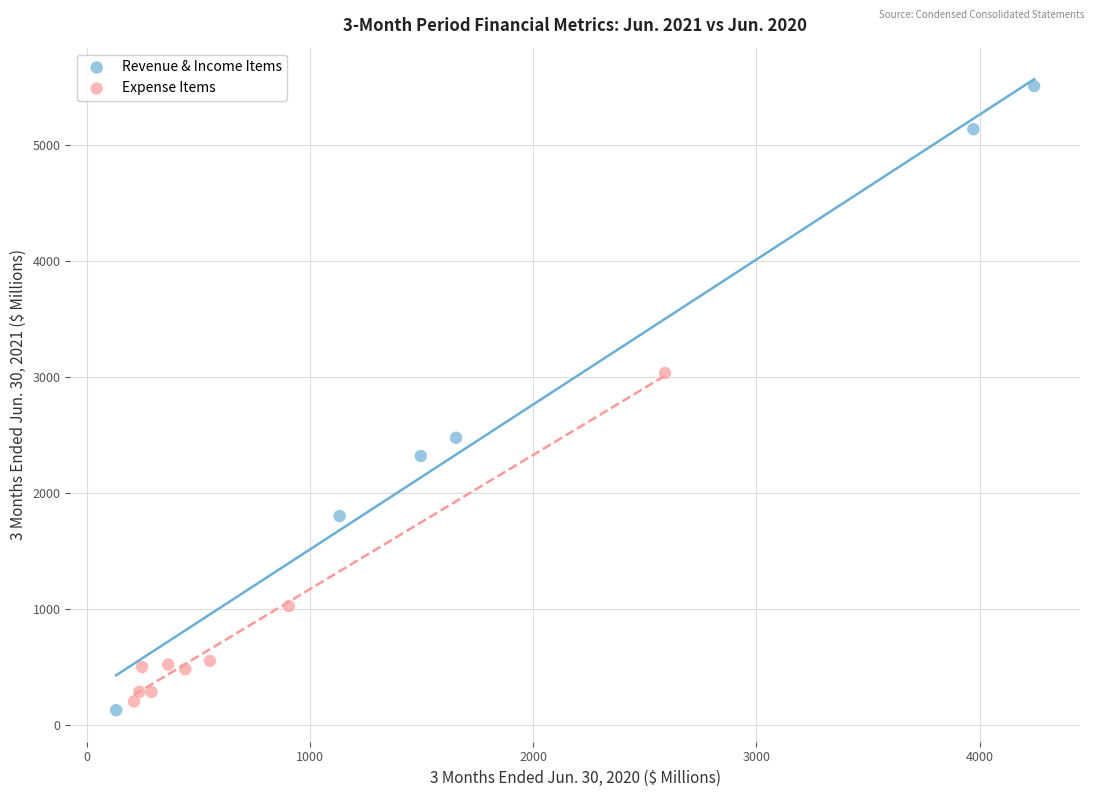

What are all the series names shown in the legend?

Revenue & Income Items, Expense Items